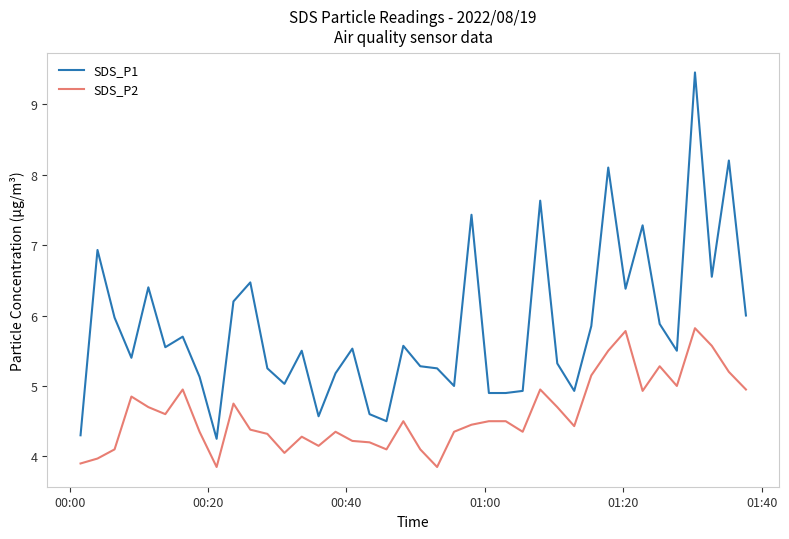

What are all the series names shown in the legend?

SDS_P1, SDS_P2